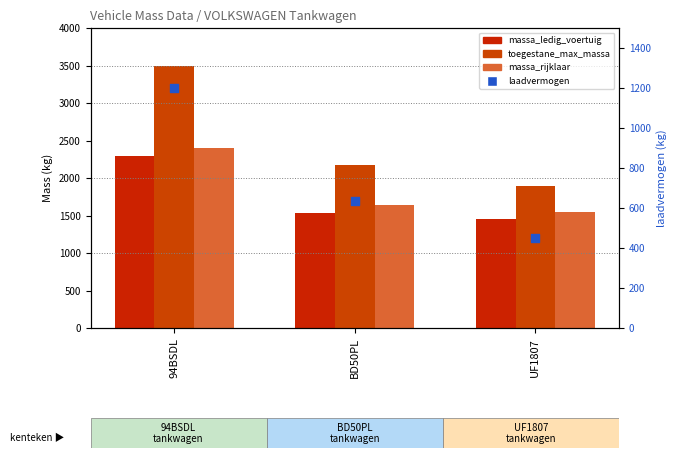

What is the total value across all series at BD50PL?

5990